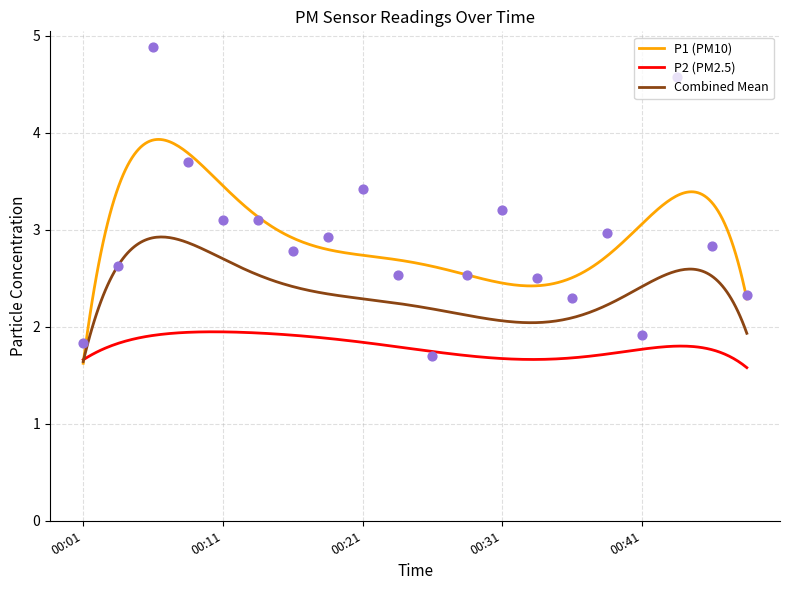

Between 00:46 and 00:34, which is larger?

00:46